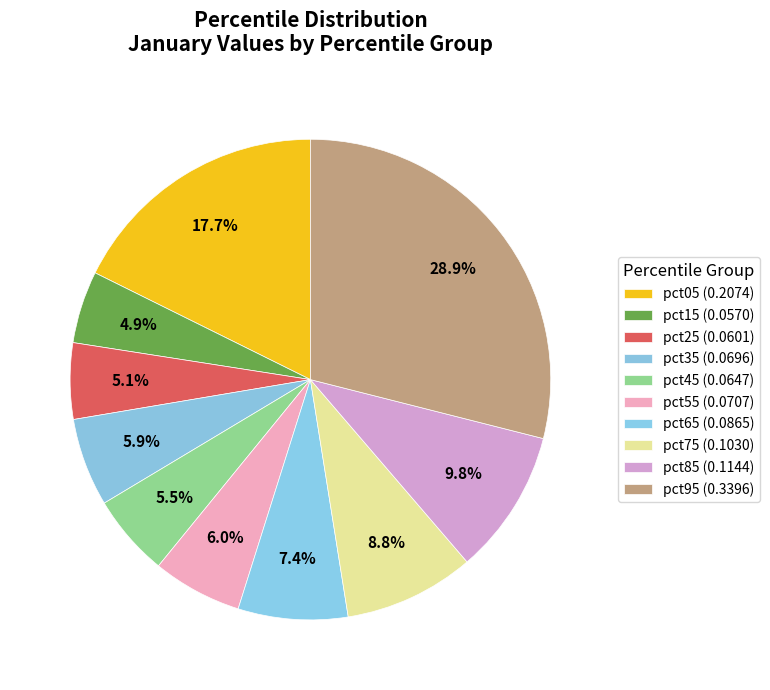

The pct05 slice represents 24% of the pie. True or false?

False